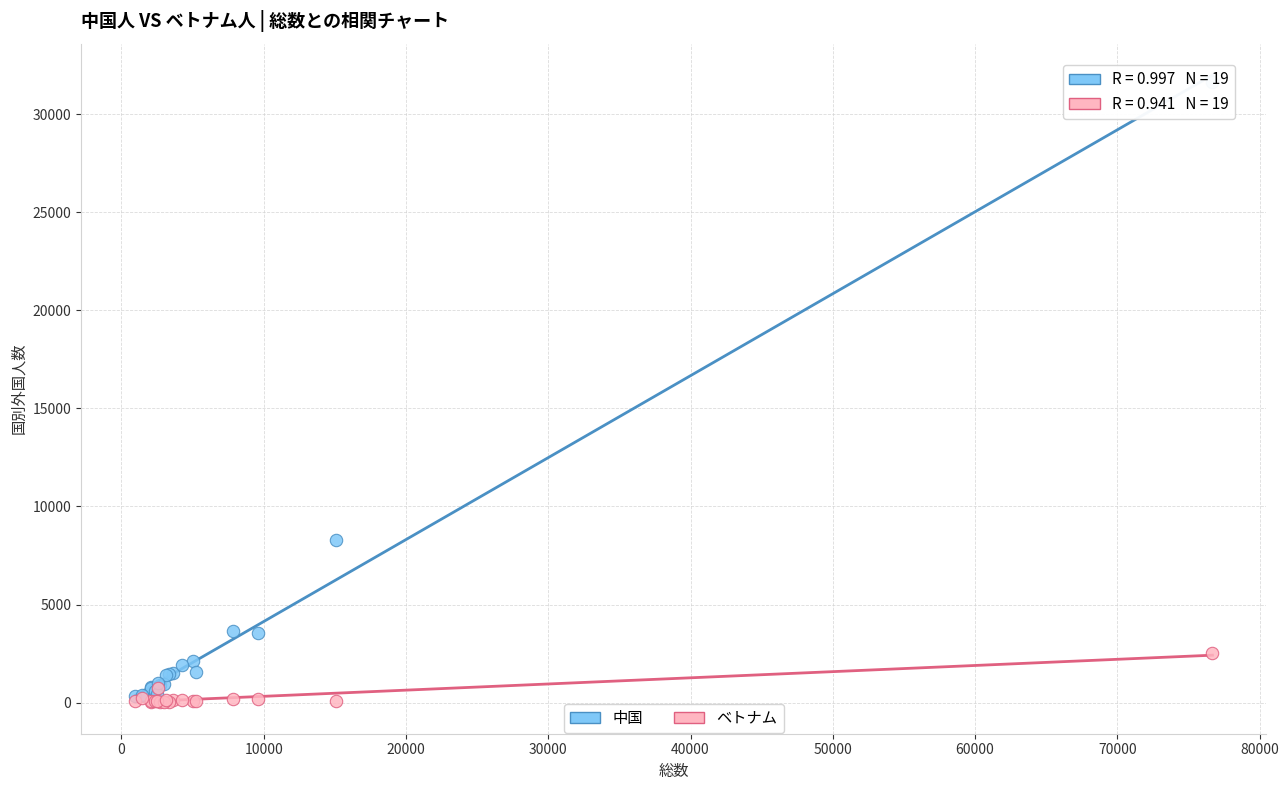

What are all the series names shown in the legend?

中国, ベトナム